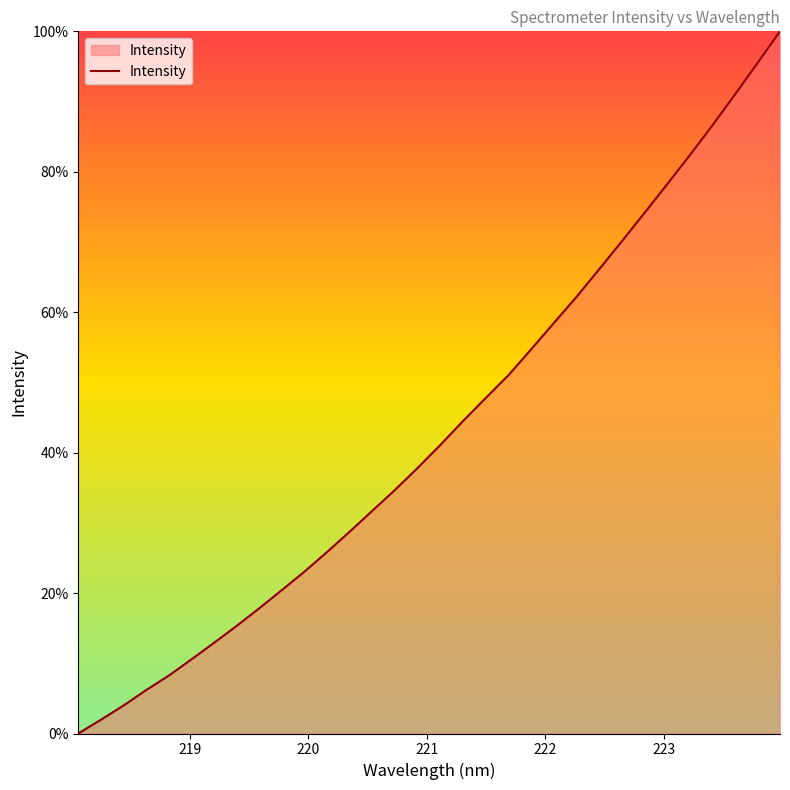

What is the difference between the maximum and minimum values?

100.0